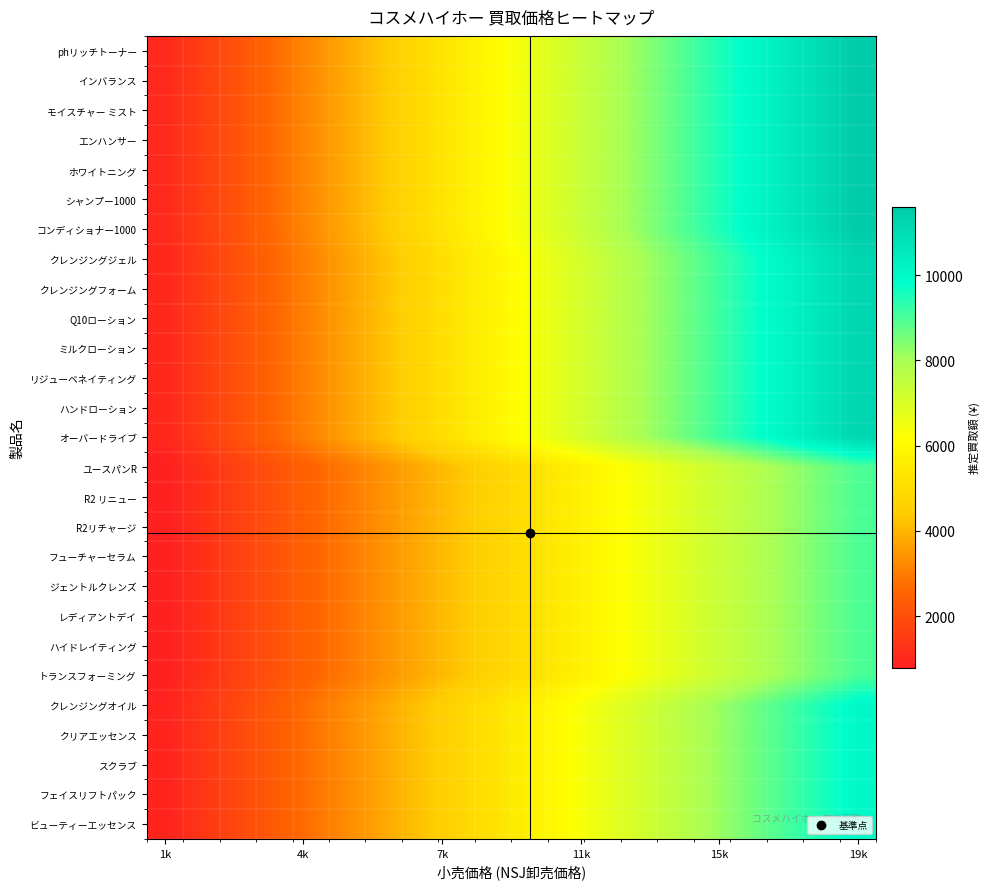

Which category has the lowest value across all series?

1k